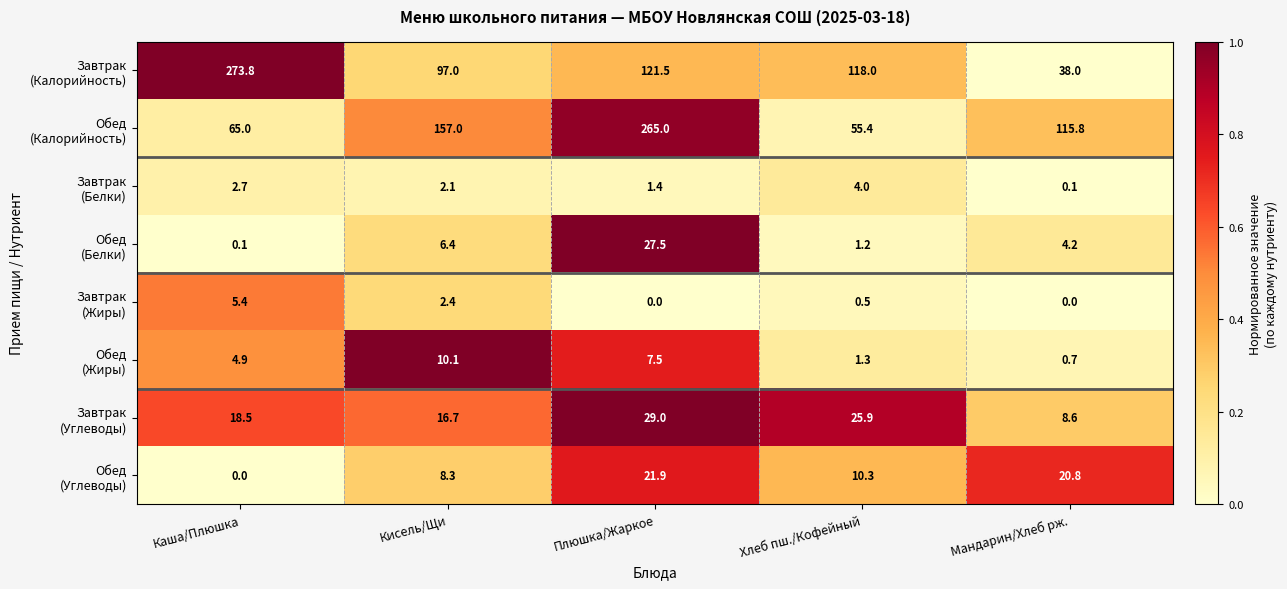

At which category is the sum across all series the highest?

Плюшка/Жаркое